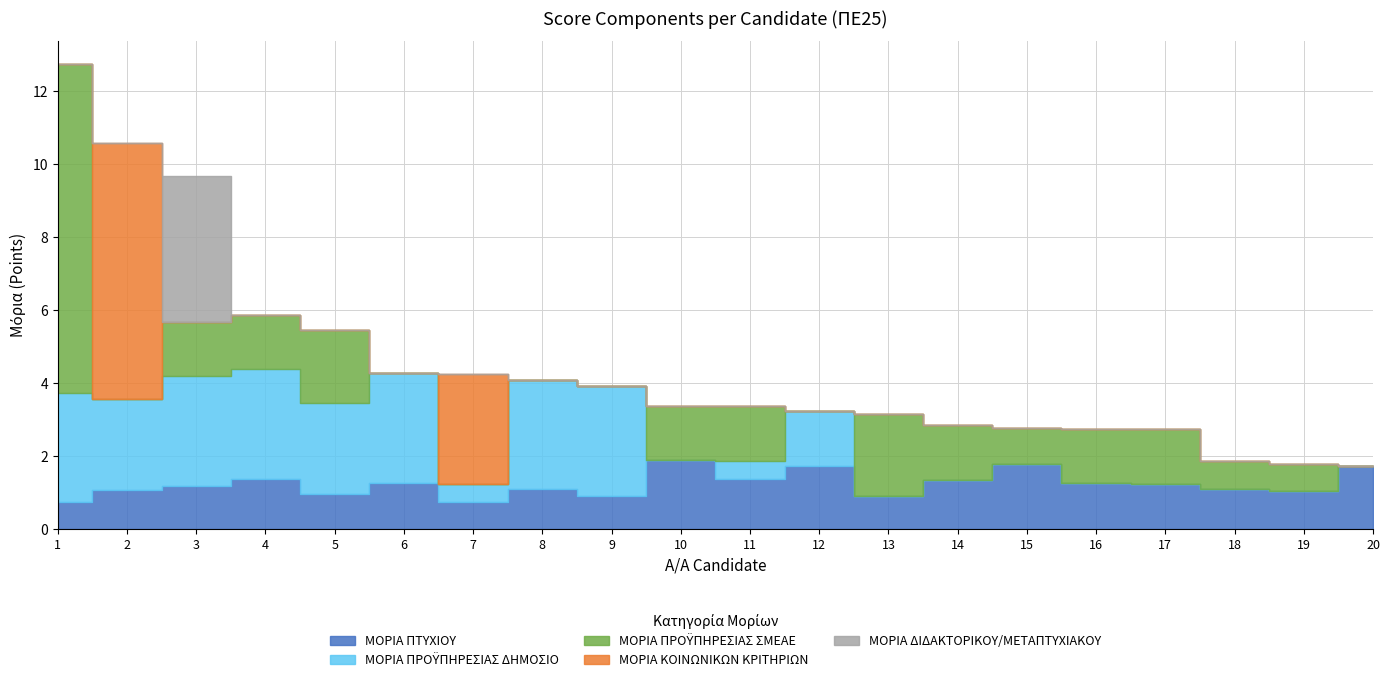

Reading left to right, what are all the values shown in this chart?

ΜΟΡΙΑ ΠΤΥΧΙΟΥ: 0.7	1.1	1.2	1.4	1.0	1.3	0.7	1.1	0.9	1.9	1.4	1.7	0.9	1.4	1.8	1.2	1.2	1.1	1.0	1.7
ΜΟΡΙΑ ΠΡΟΫΠΗΡΕΣΙΑΣ ΔΗΜΟΣΙΟ: 3.0	2.5	3.0	3.0	2.5	3.0	0.5	3.0	3.0	0.0	0.5	1.5	0.0	0.0	0.0	0.0	0.0	0.0	0.0	0.0
ΜΟΡΙΑ ΠΡΟΫΠΗΡΕΣΙΑΣ ΣΜΕΑΕ: 9.0	0.0	1.5	1.5	2.0	0.0	0.0	0.0	0.0	1.5	1.5	0.0	2.2	1.5	1.0	1.5	1.5	0.8	0.8	0.0
ΜΟΡΙΑ ΚΟΙΝΩΝΙΚΩΝ ΚΡΙΤΗΡΙΩΝ: 0.0	7.0	0.0	0.0	0.0	0.0	3.0	0.0	0.0	0.0	0.0	0.0	0.0	0.0	0.0	0.0	0.0	0.0	0.0	0.0
ΜΟΡΙΑ ΔΙΔΑΚΤΟΡΙΚΟΥ/ΜΕΤΑΠΤΥΧΙΑΚΟΥ: 0.0	0.0	4.0	0.0	0.0	0.0	0.0	0.0	0.0	0.0	0.0	0.0	0.0	0.0	0.0	0.0	0.0	0.0	0.0	0.0